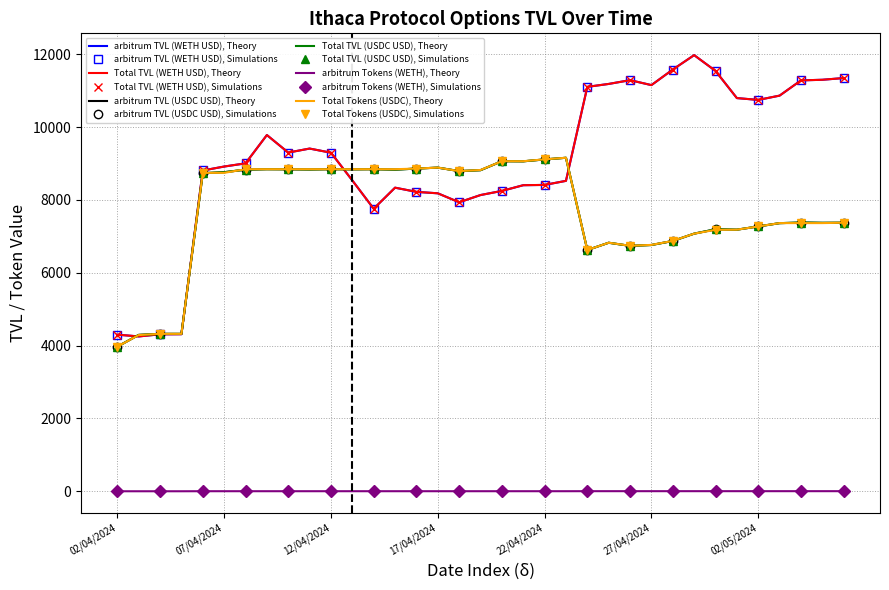

What is the value of the arbitrum TVL (USDC USD) point at the 19th from the left?

9063.7